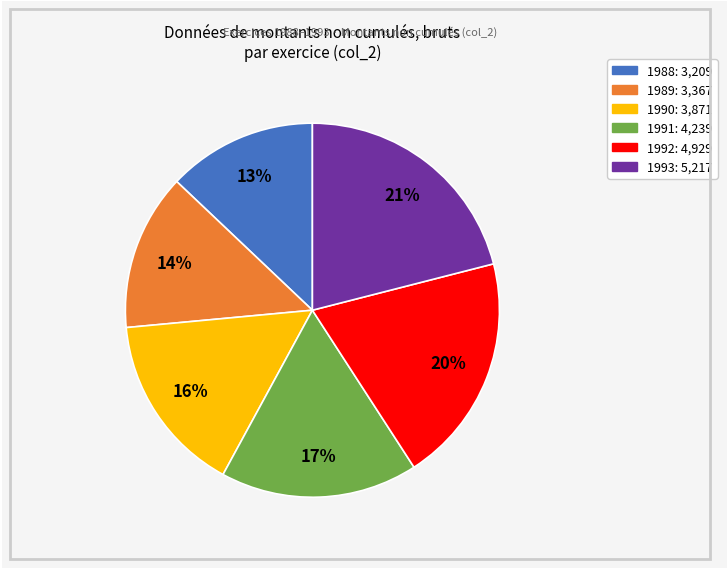

Rank the categories by value from lowest to highest.

1988, 1989, 1990, 1991, 1992, 1993